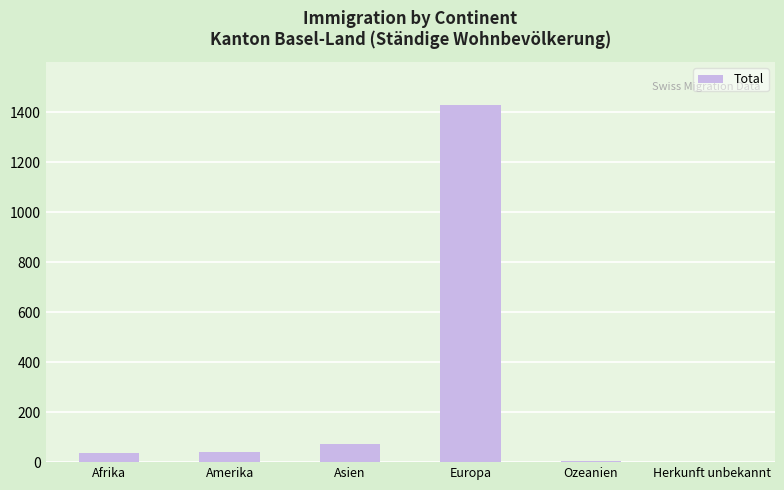

What is the sum of all values?

1584